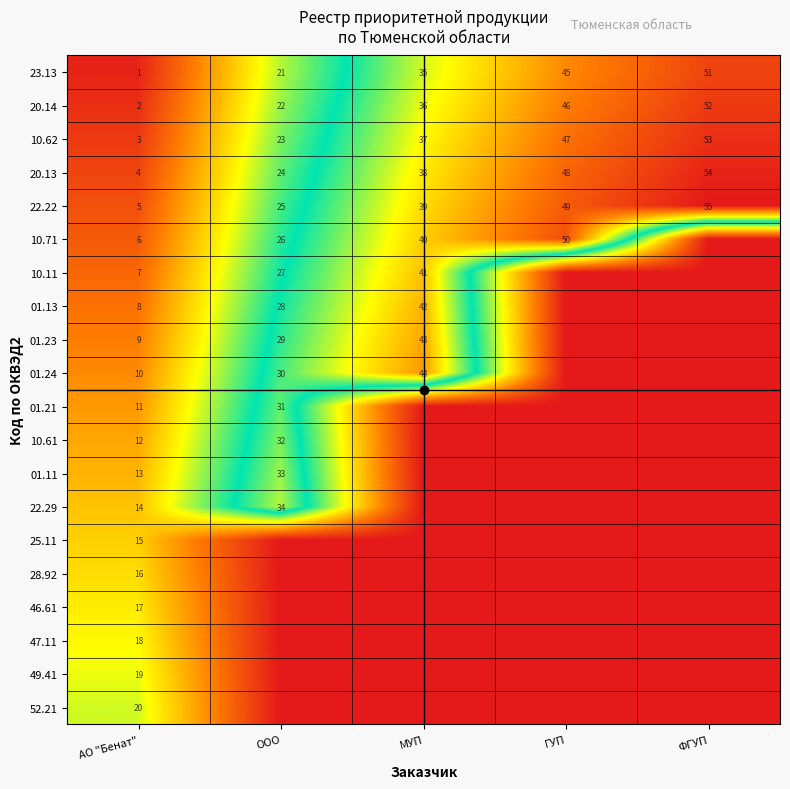

At which category is the sum across all series the highest?

МУП